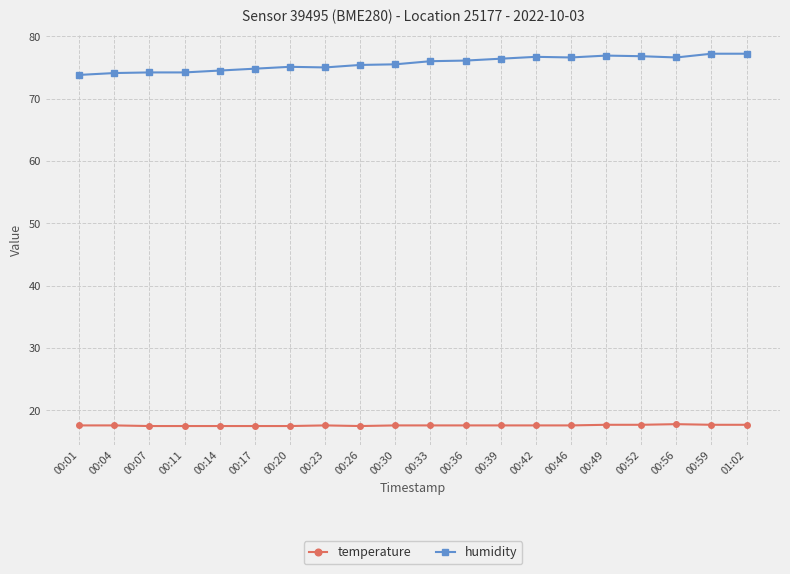

What is the label of the 12th point from the right?

00:26